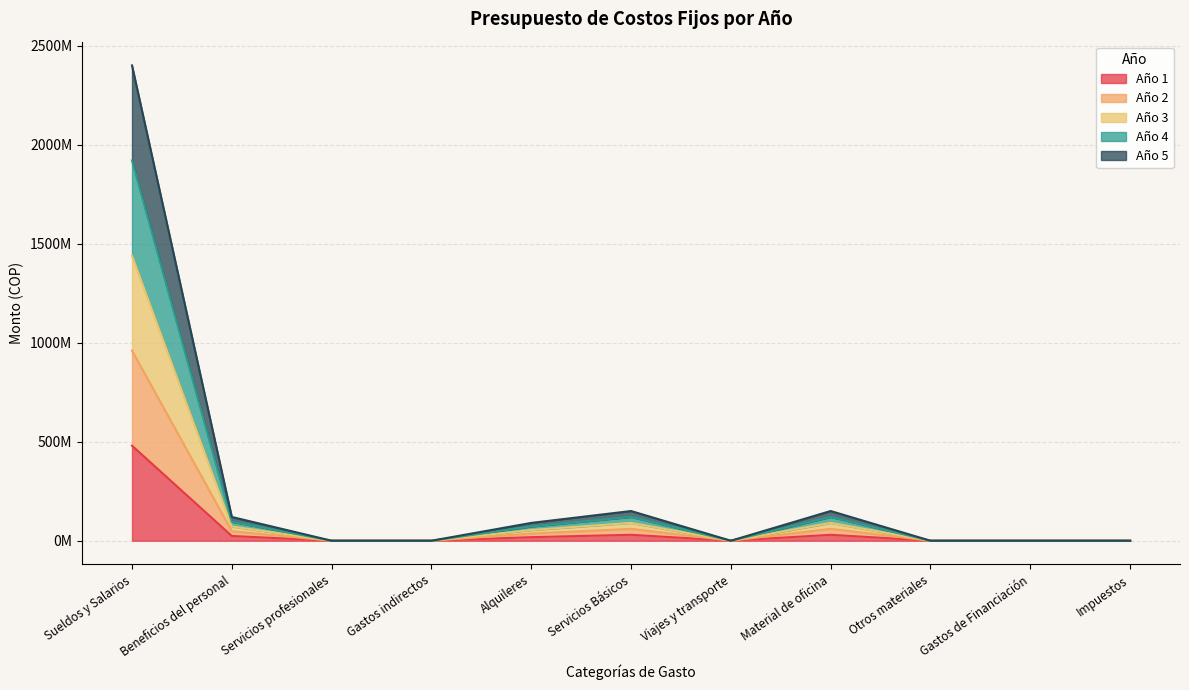

Reading left to right, transcribe all the data shown in this chart.

Año 1: 480000000	24000000	0	0	18000000	30000000	0	30000000	0	0	0
Año 2: 960000000	48000000	0	0	36000000	60000000	0	60000000	0	0	0
Año 3: 1440000000	72000000	0	0	54000000	90000000	0	90000000	0	0	0
Año 4: 1920000000	96000000	0	0	72000000	120000000	0	120000000	0	0	0
Año 5: 2400000000	120000000	0	0	90000000	150000000	0	150000000	0	0	0